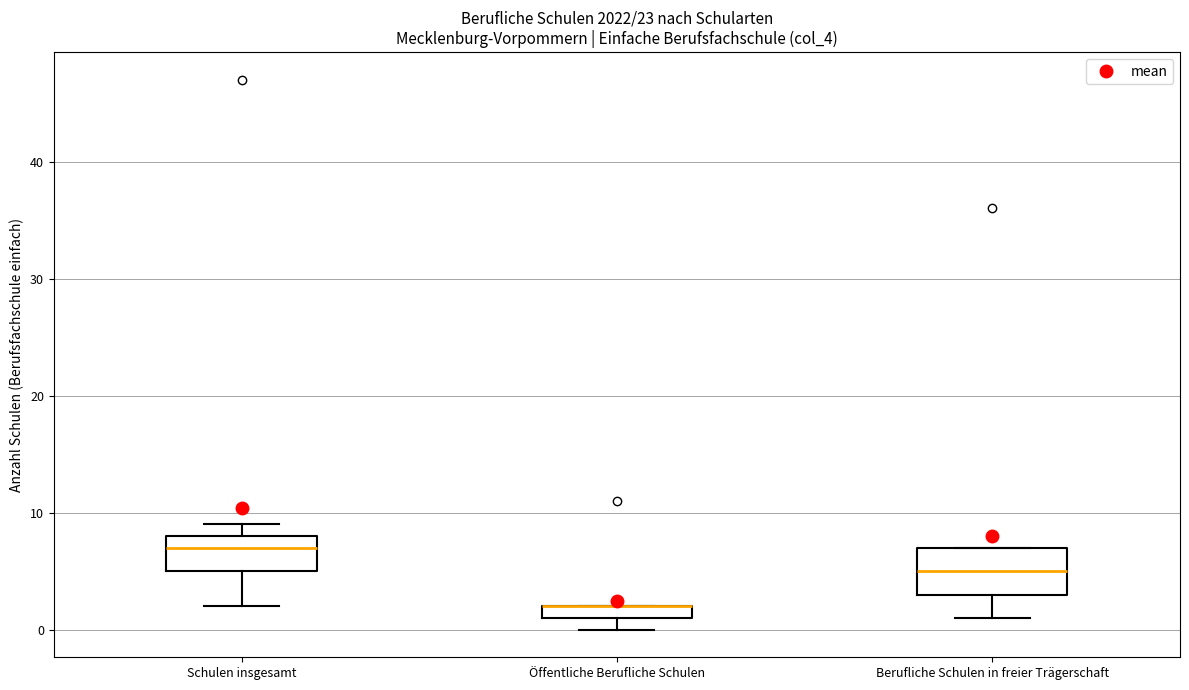

Where is the upper edge of the box for Öffentliche Berufliche Schulen on the y-axis? The values are not printed on the chart, so give them approximately, as read against the axis.

2